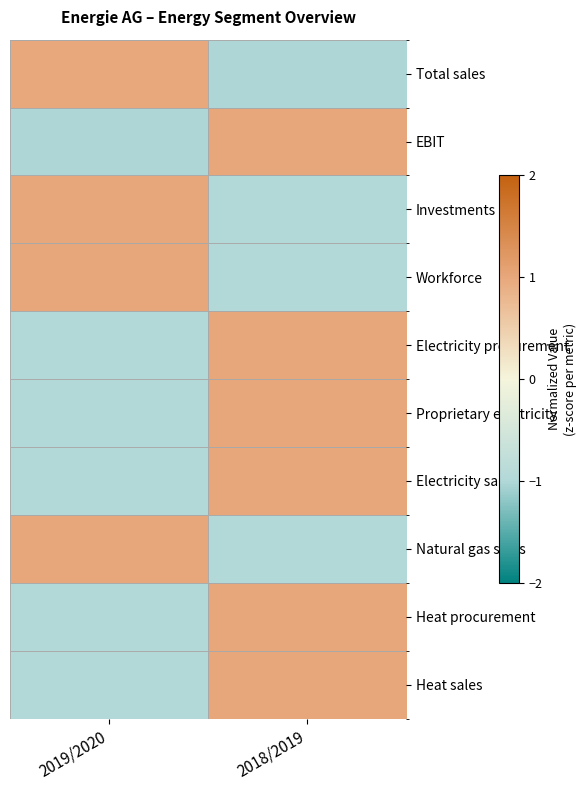

At 2018/2019, list the series in order from smallest to largest.

Total sales, Investments, Workforce, Natural gas sales, EBIT, Electricity procurement, Proprietary electricity, Electricity sales, Heat procurement, Heat sales